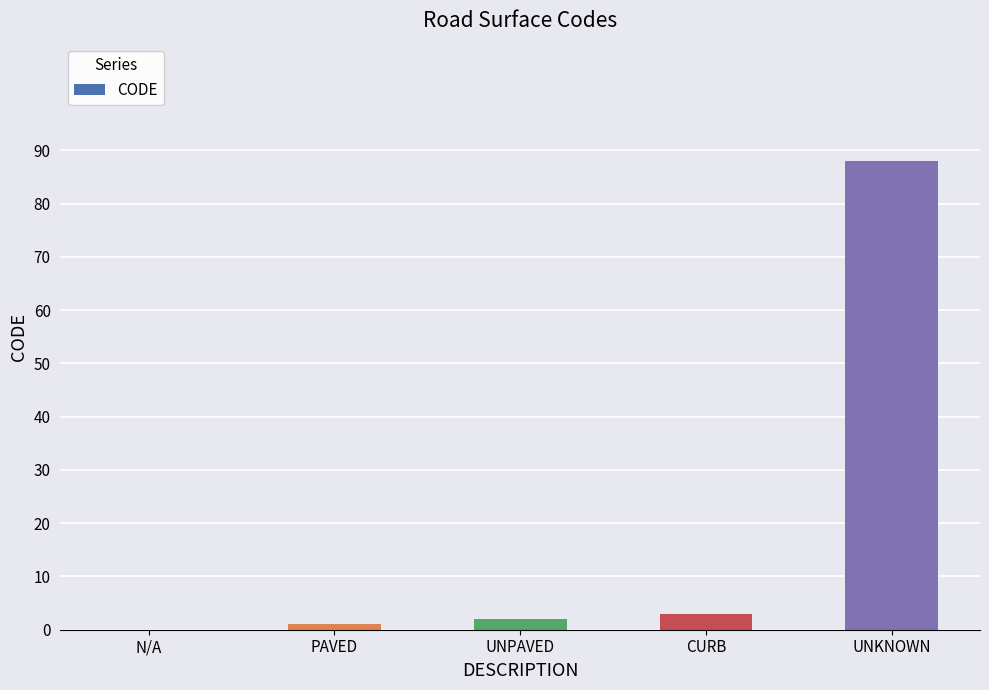

What is the greatest value displayed?

88